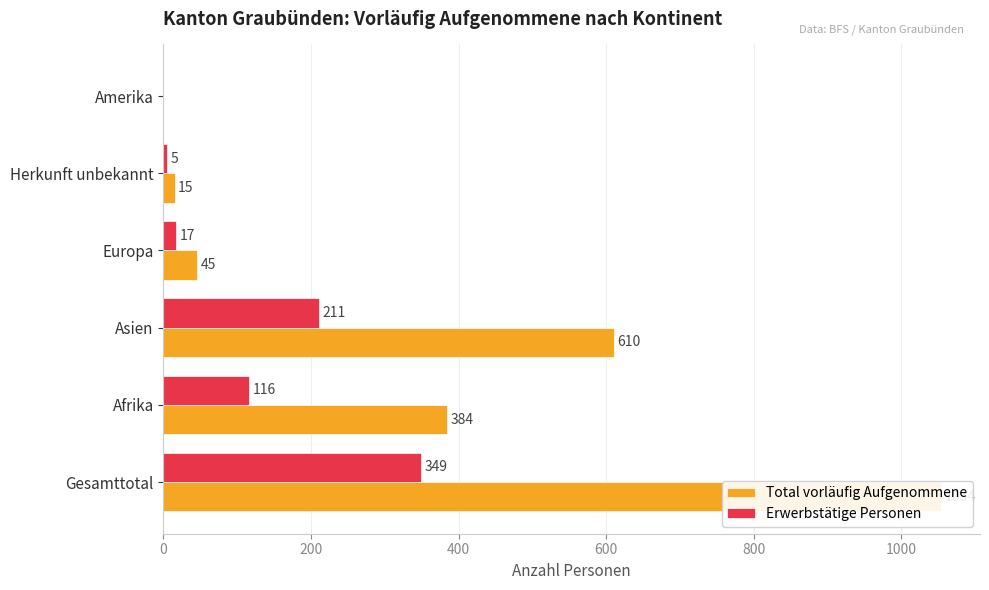

Is the value of Total vorläufig Aufgenommene at Afrika greater than the value of Erwerbstätige Personen at Gesamttotal?

Yes